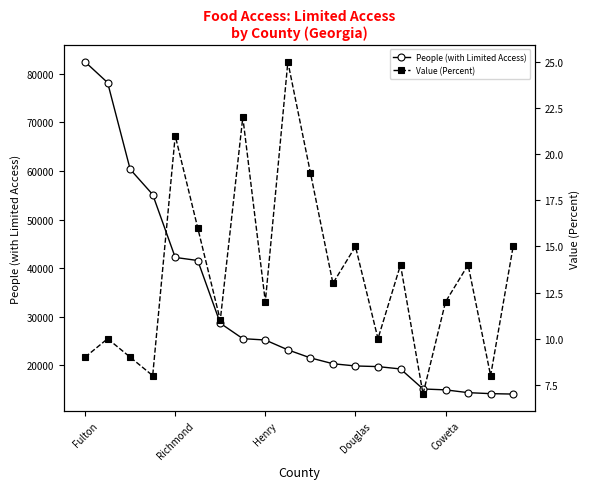

What is the sum of all Value (Percent) values?

270